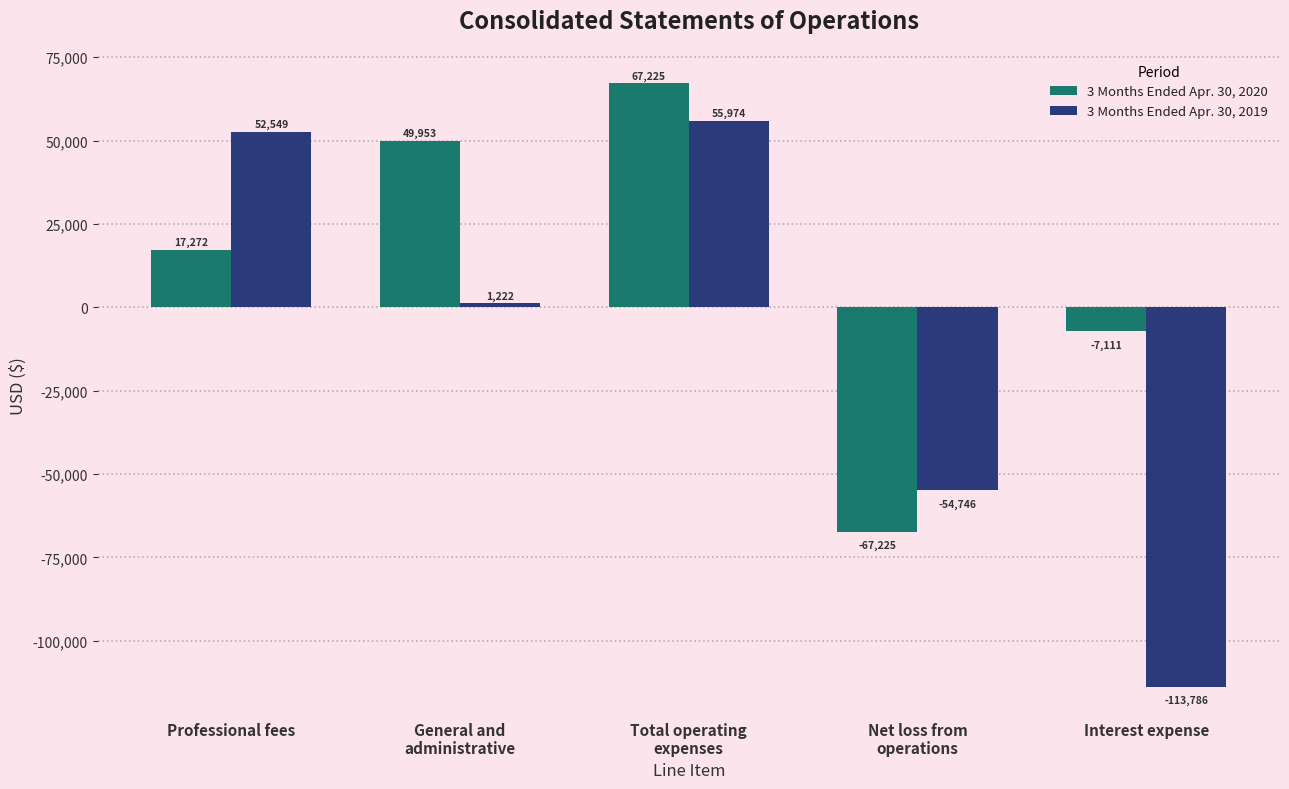

What is the difference between the maximum and second lowest values in the 3 Months Ended Apr. 30, 2020 series?

74336